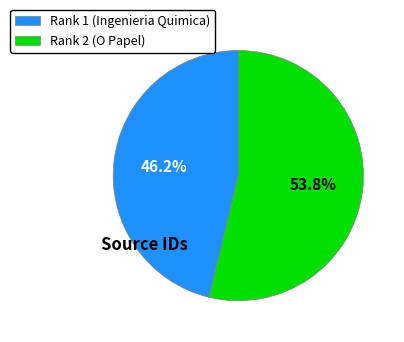

How many segments does this pie chart have?

2